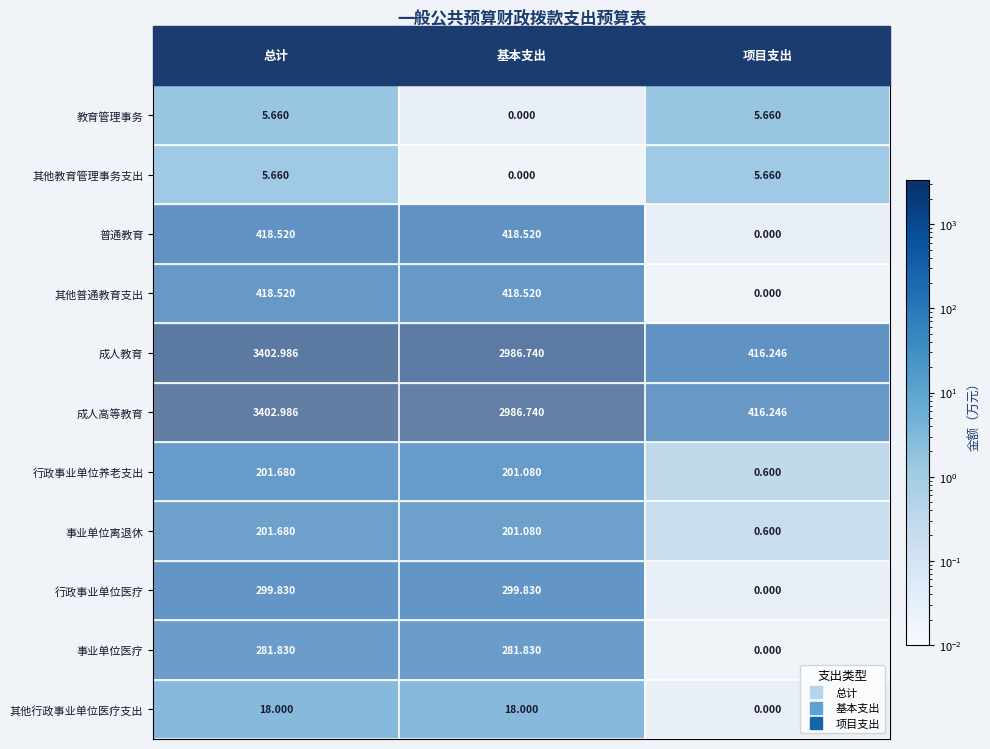

Count the number of categories in the chart.

3